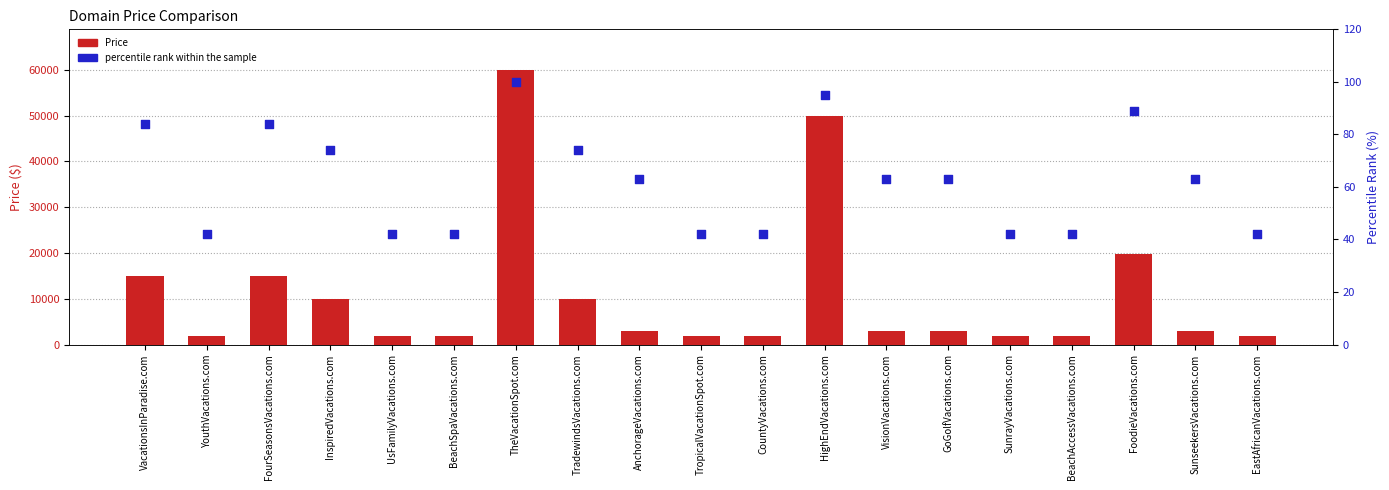

At which category is the sum across all series the highest?

TheVacationSpot.com